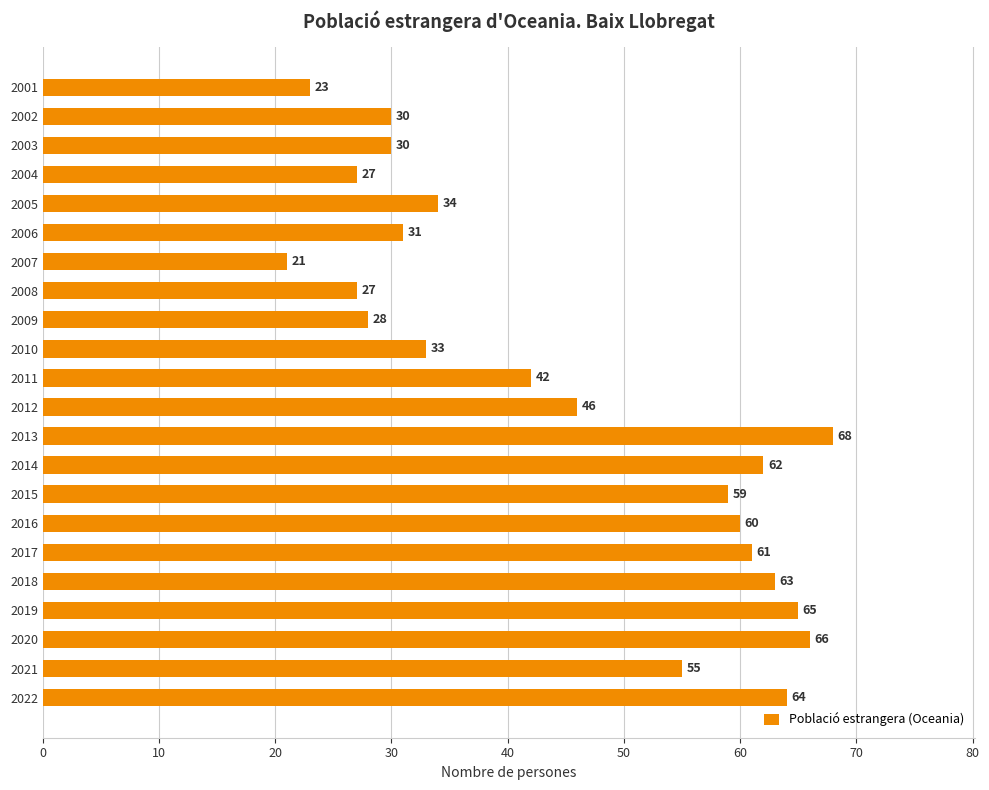

Are the bars horizontal?

Yes